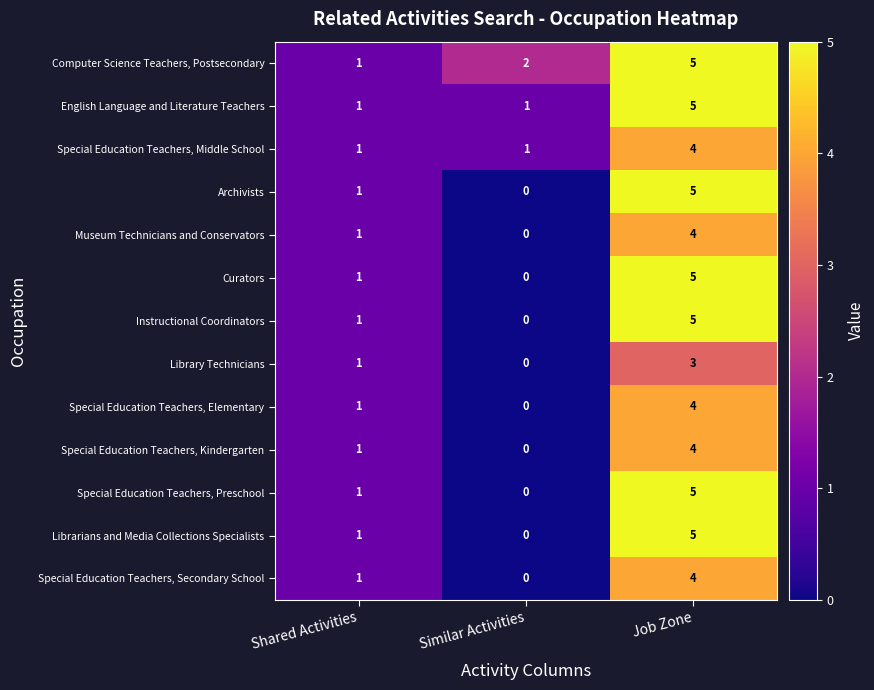

The value of Special Education Teachers, Kindergarten at Shared Activities is 1. True or false?

True